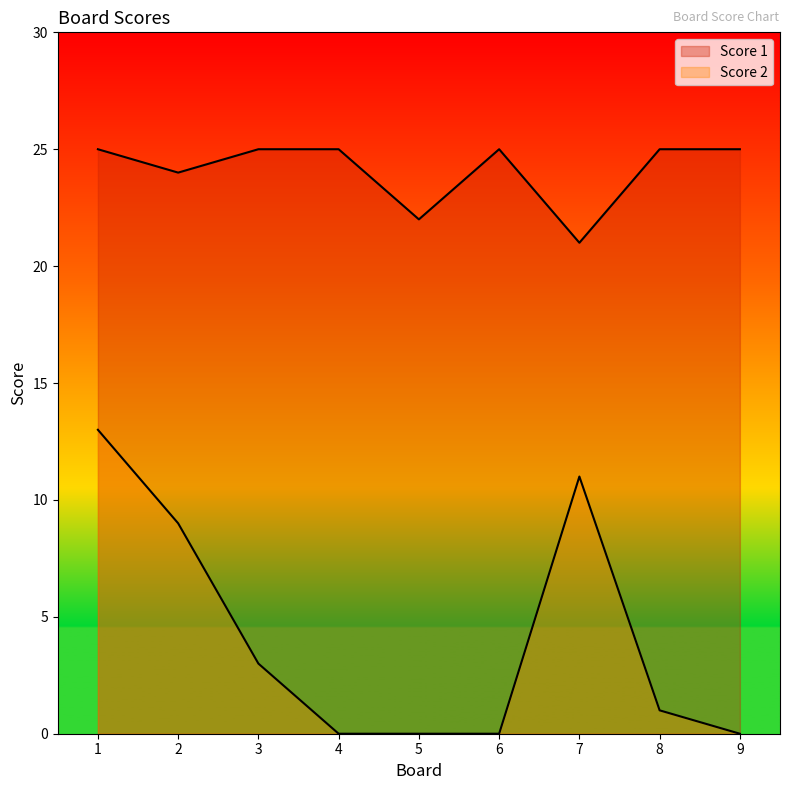

Does the chart have visible grid lines?

No